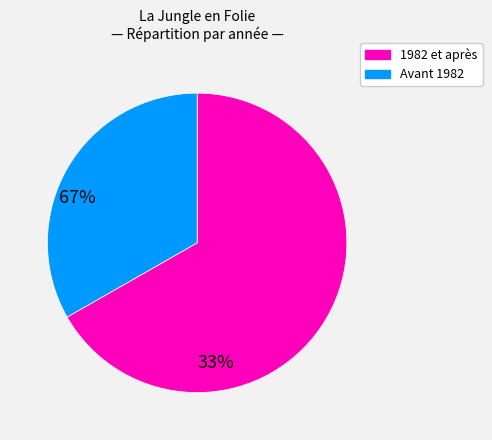

Which slice is the smallest?

Avant 1982